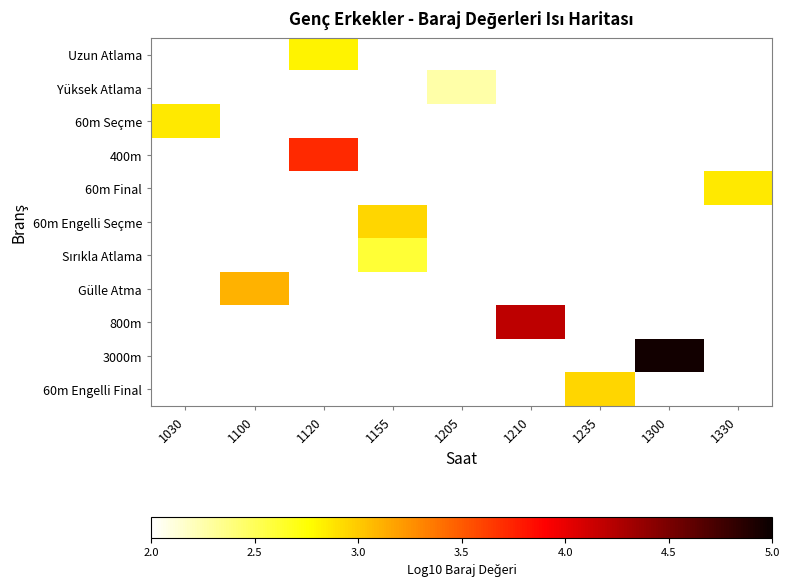

Which label corresponds to the largest value in the chart?

1300